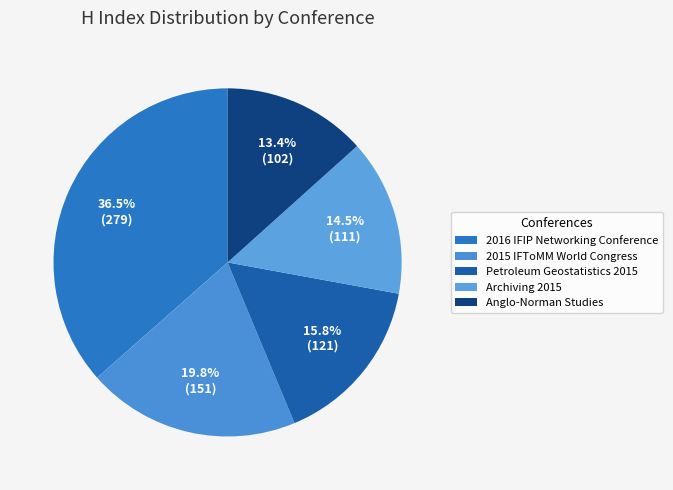

Which category has the biggest portion of the pie?

2016 IFIP Networking Conference